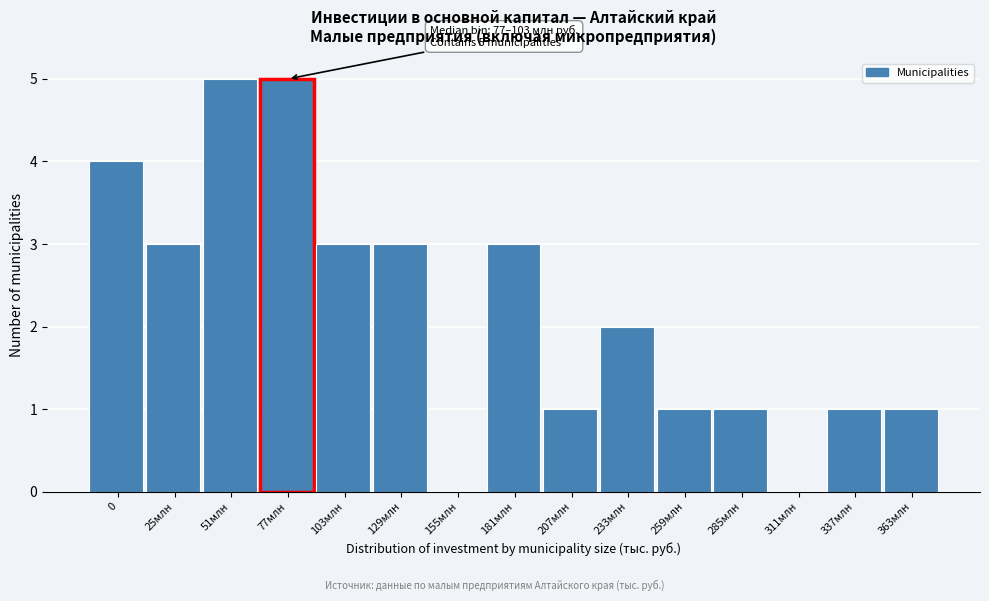

Reading left to right, list all the values displayed in this chart.

0=4	25млн=3	51млн=5	77млн=5	103млн=3	129млн=3	155млн=0	181млн=3	207млн=1	233млн=2	259млн=1	285млн=1	311млн=0	337млн=1	363млн=1